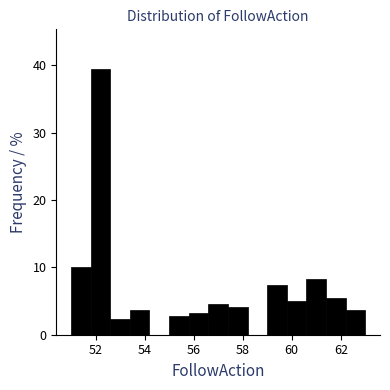

Over which range of the x-axis is the bar tallest?

51.8 to 52.6